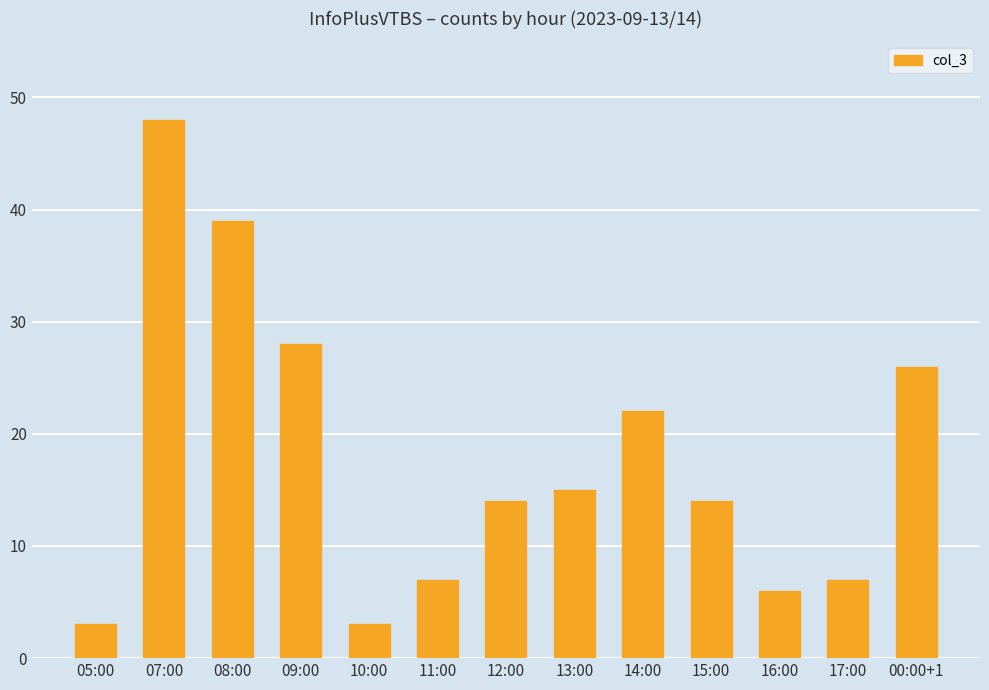

What is the value of the 3rd bar from the left?

39